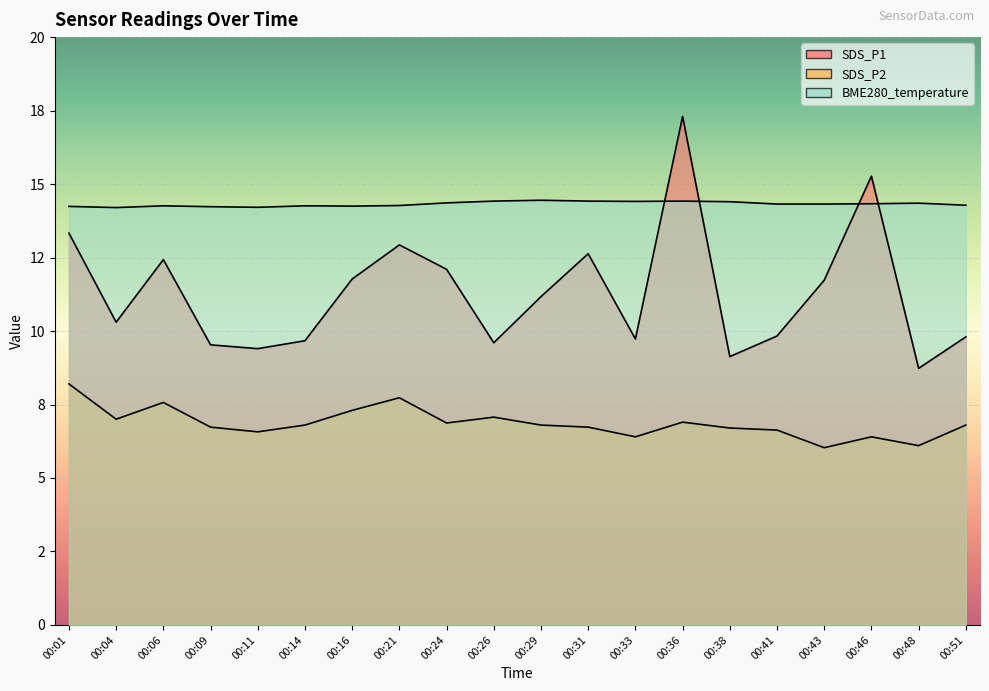

Where is BME280_temperature nearest to the value 14?

00:04